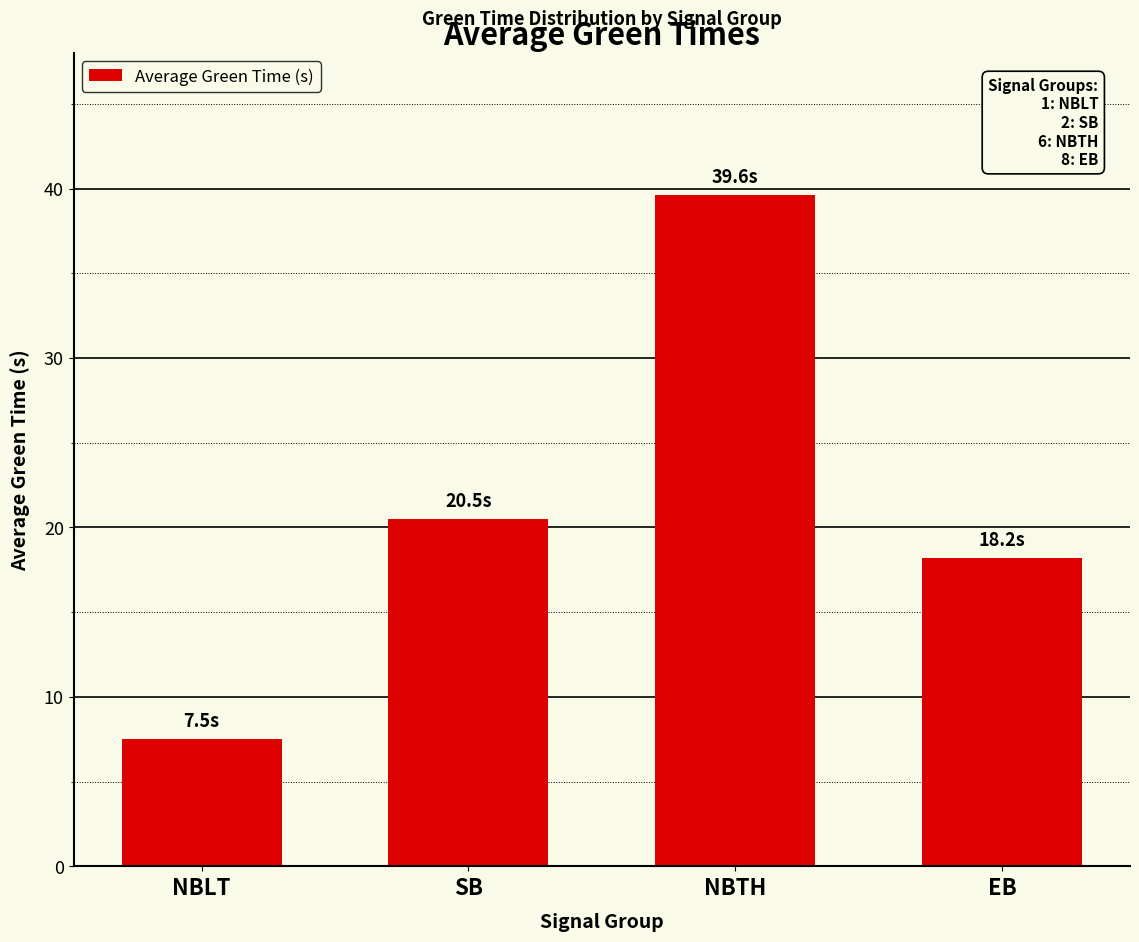

Reading left to right, transcribe all the data shown in this chart.

7.5	20.5	39.6	18.2